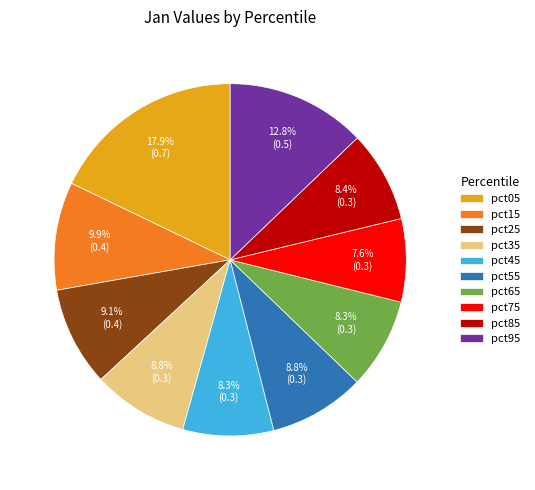

What is the smallest slice in the pie chart?

pct75